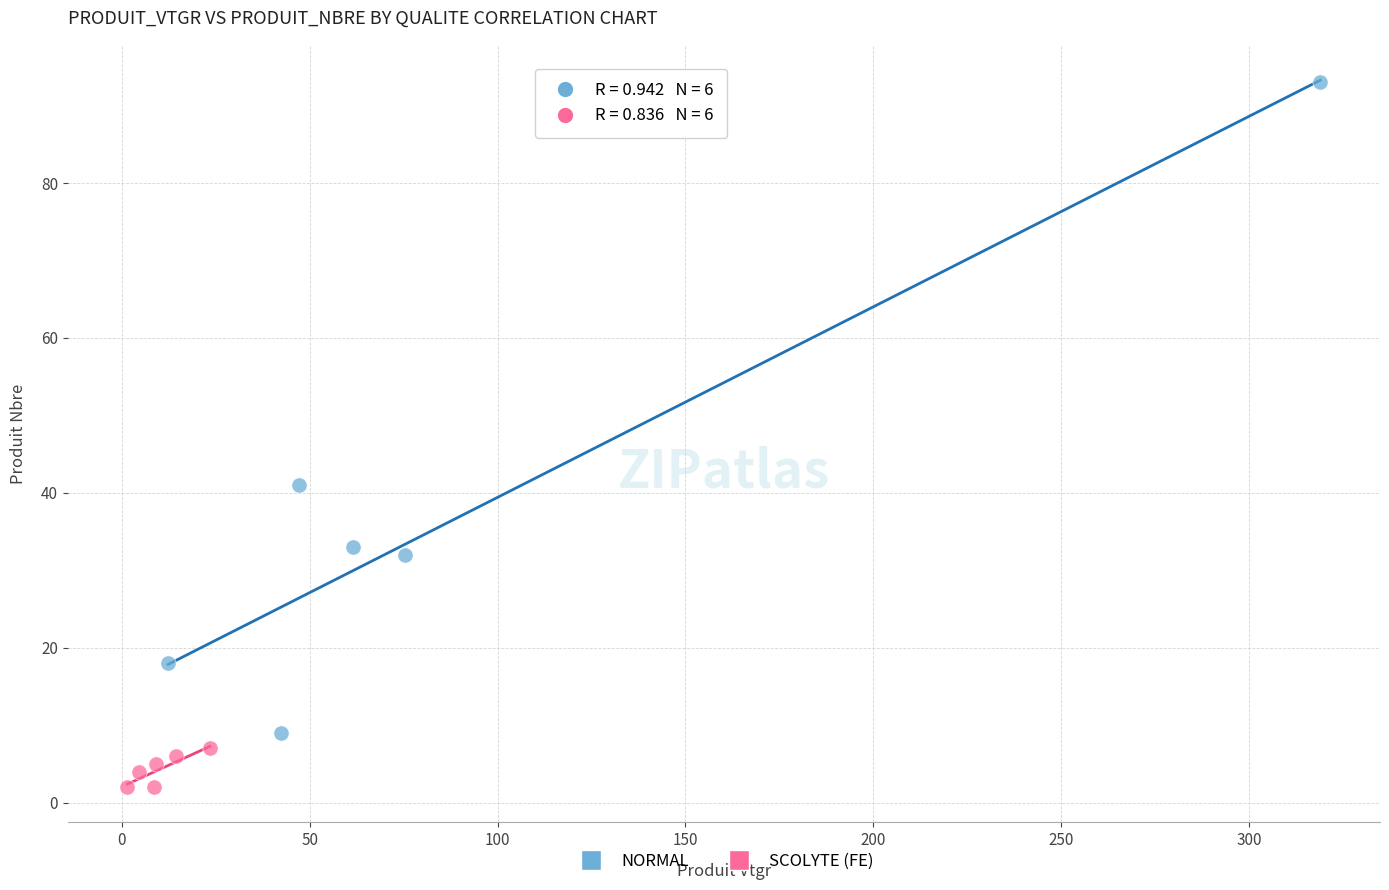

Which series contains the lowest Y value?

SCOLYTE (FE)